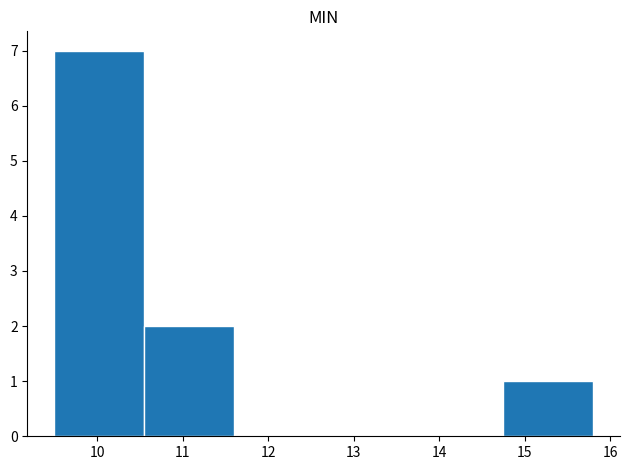

Over which range of the x-axis is the bar tallest?

9.50 to 10.55